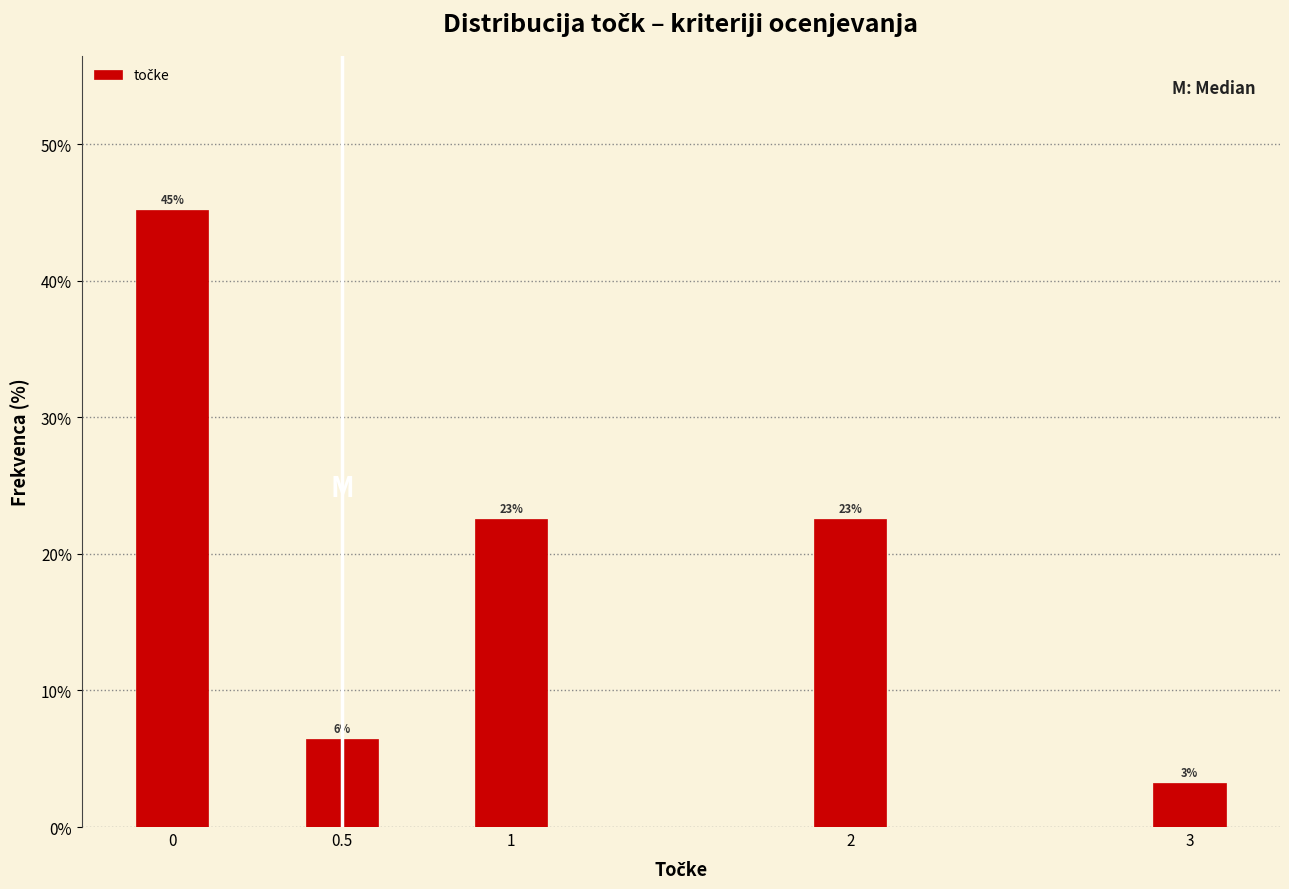

Are the bars horizontal?

No